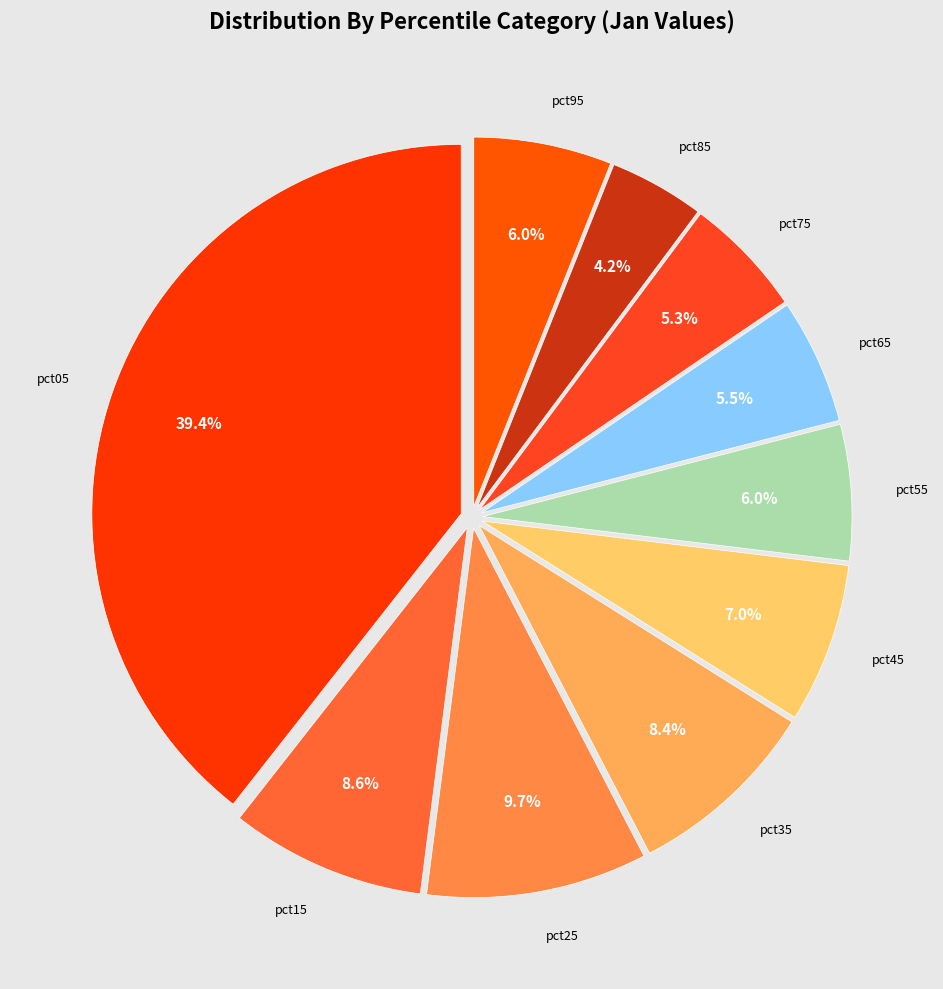

To the nearest percent, what is the average slice percentage?

10%